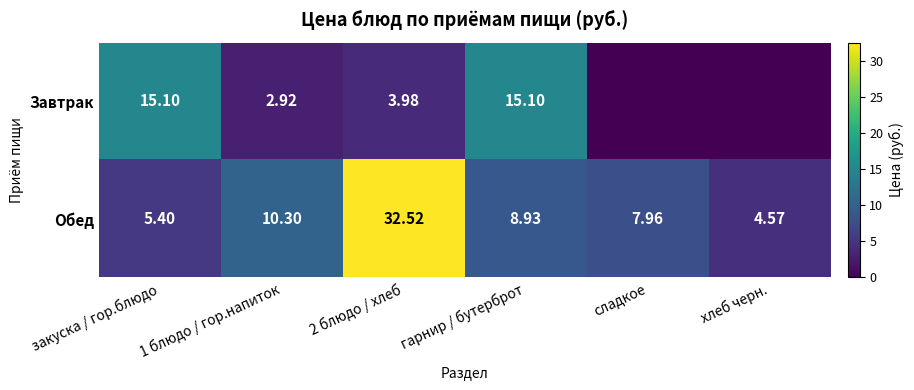

How many values in the Обед series exceed 8?

3